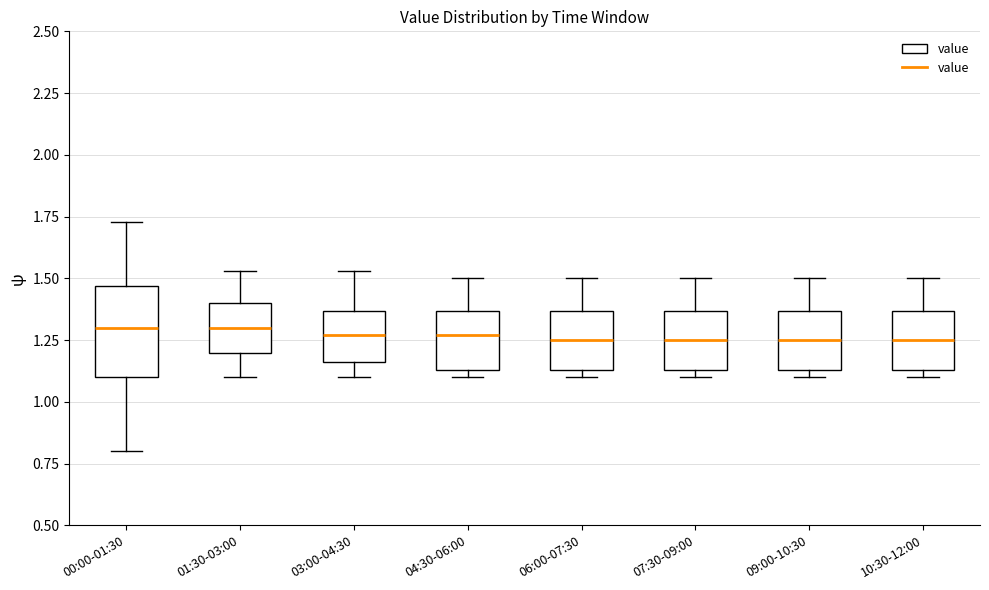

Reading left to right, read every box against the y-axis: the position of its median line, the range the box covers, and the ends of its whiskers. The values are not printed on the chart, so give them approximately, as read against the axis.

00:00-01:30: median 1.30, box 1.10 to 1.45, whiskers 0.80 to 1.75
01:30-03:00: median 1.30, box 1.20 to 1.40, whiskers 1.10 to 1.55
03:00-04:30: median 1.25, box 1.15 to 1.35, whiskers 1.10 to 1.55
04:30-06:00: median 1.25, box 1.15 to 1.35, whiskers 1.10 to 1.50
06:00-07:30: median 1.25, box 1.15 to 1.35, whiskers 1.10 to 1.50
07:30-09:00: median 1.25, box 1.15 to 1.35, whiskers 1.10 to 1.50
09:00-10:30: median 1.25, box 1.15 to 1.35, whiskers 1.10 to 1.50
10:30-12:00: median 1.25, box 1.15 to 1.35, whiskers 1.10 to 1.50